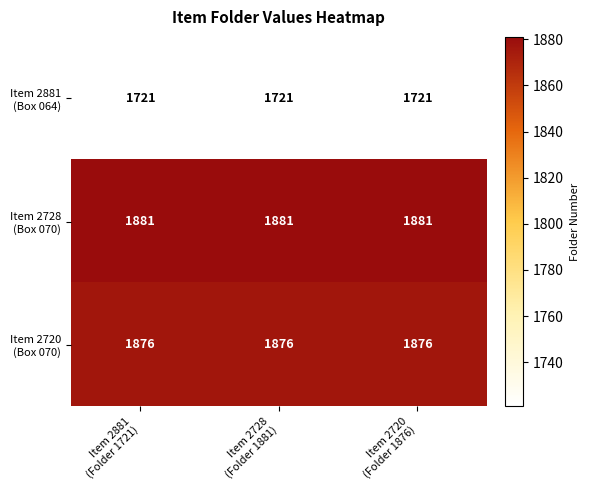

What is the smallest value displayed?

1721